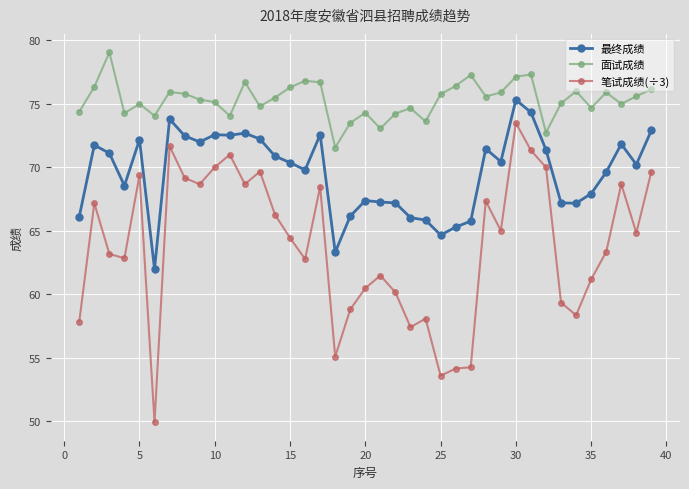

True or false: 面试成绩 and 最终成绩 cross at least once.

False